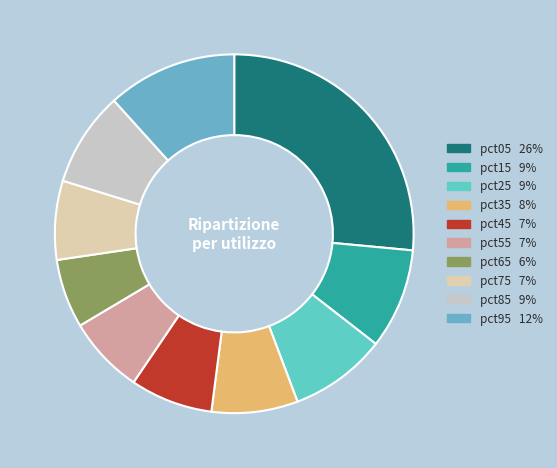

Between pct05 and pct55, which is larger?

pct05